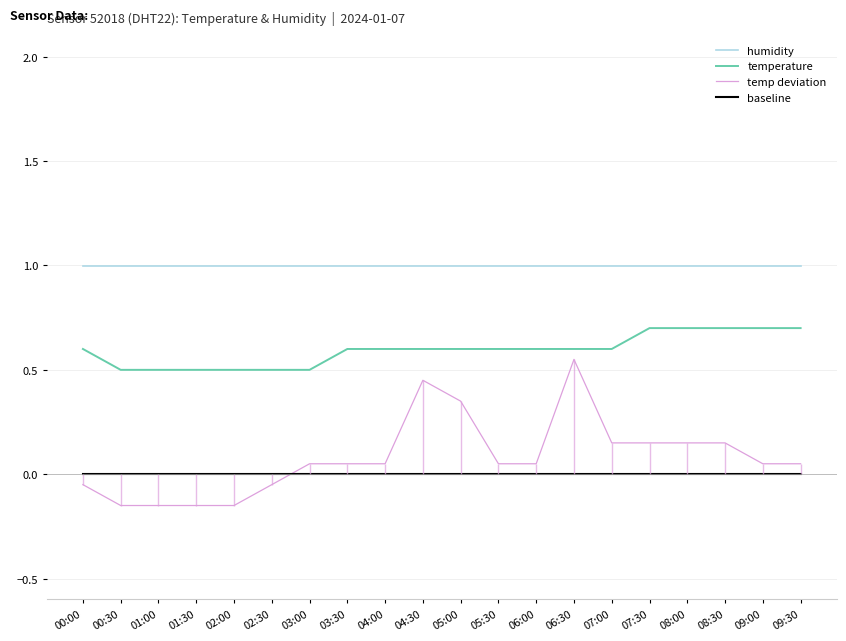

The value of humidity at 02:00 is 1.6. True or false?

False